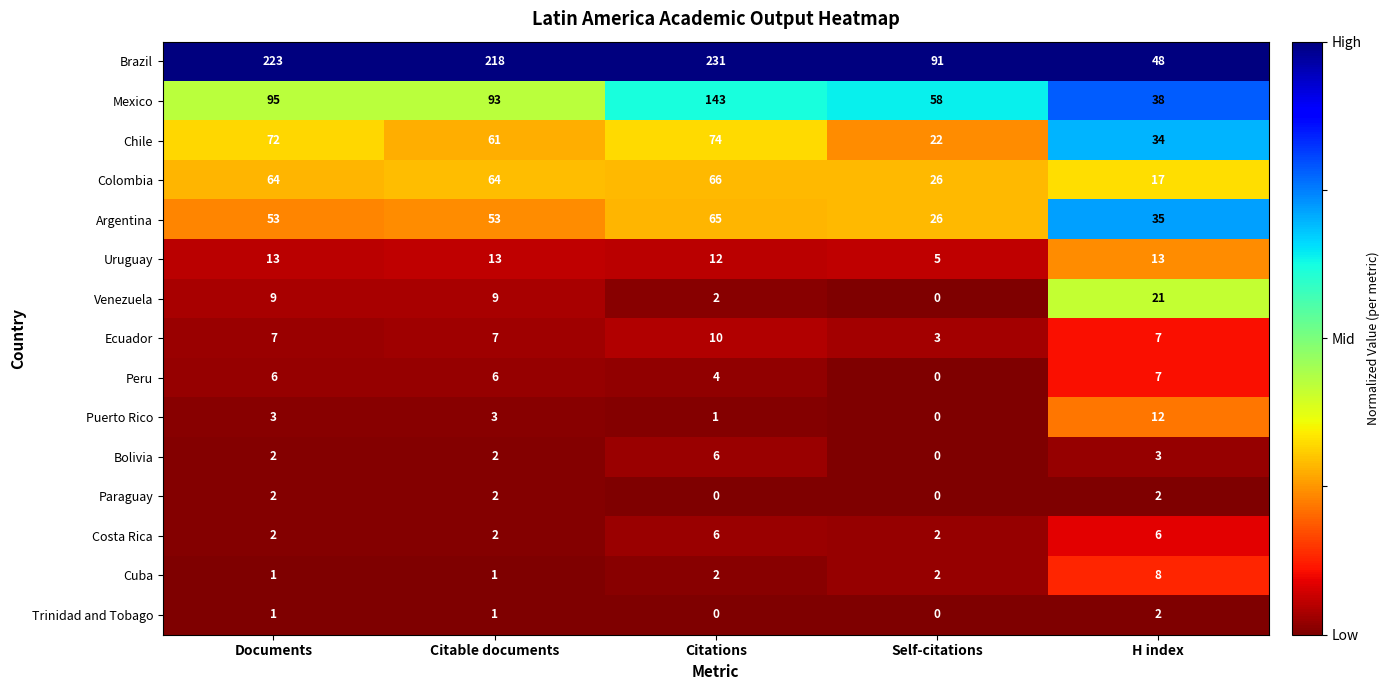

The value of Colombia at Citable documents is 44. True or false?

False